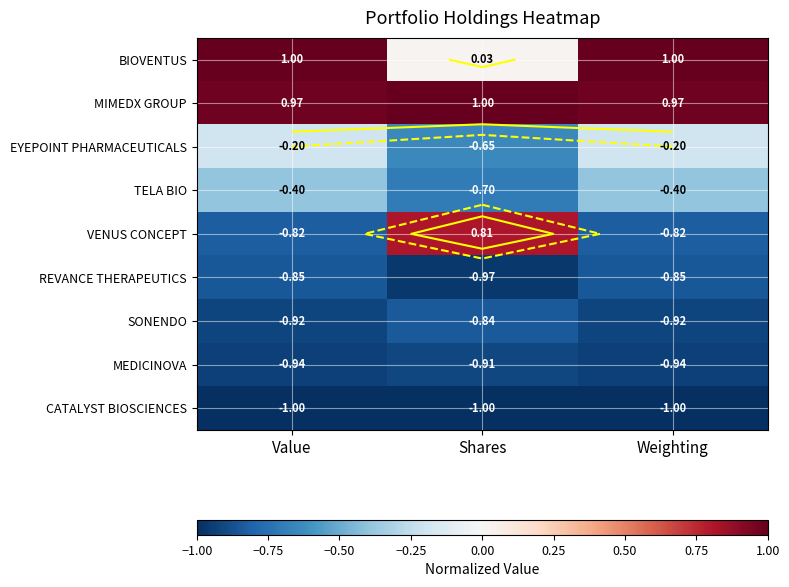

What is the difference between the highest and lowest values at Weighting?

2.0